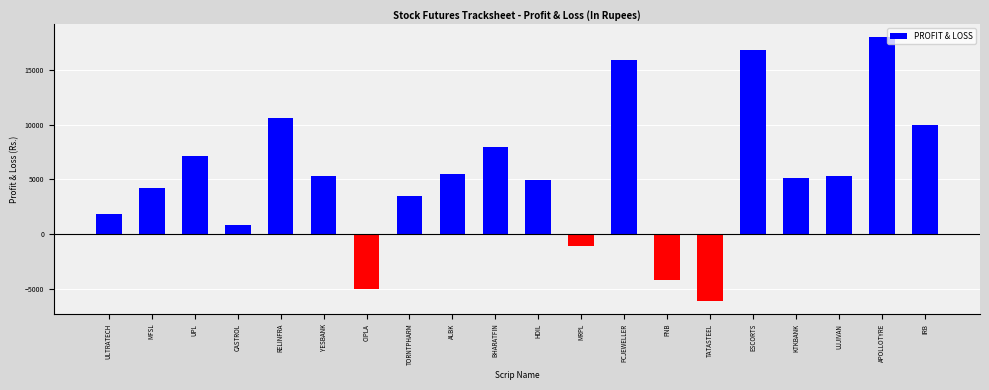

What is the difference between the maximum and minimum values?

24101